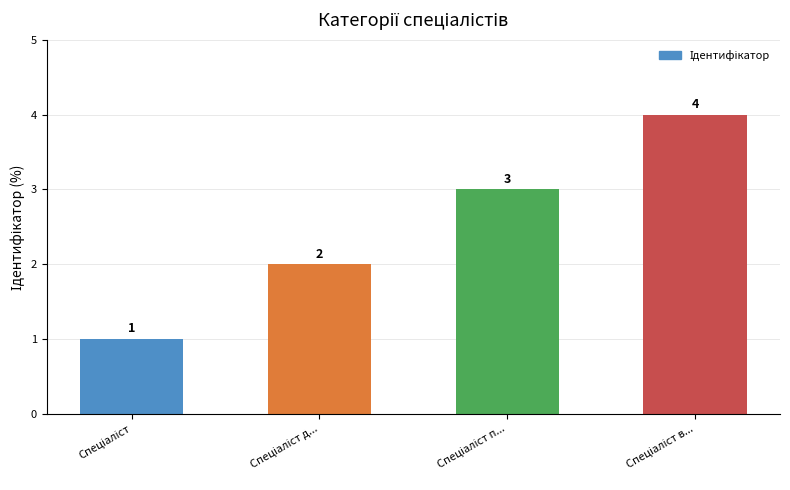

Reading left to right, list all the values displayed in this chart.

1	2	3	4